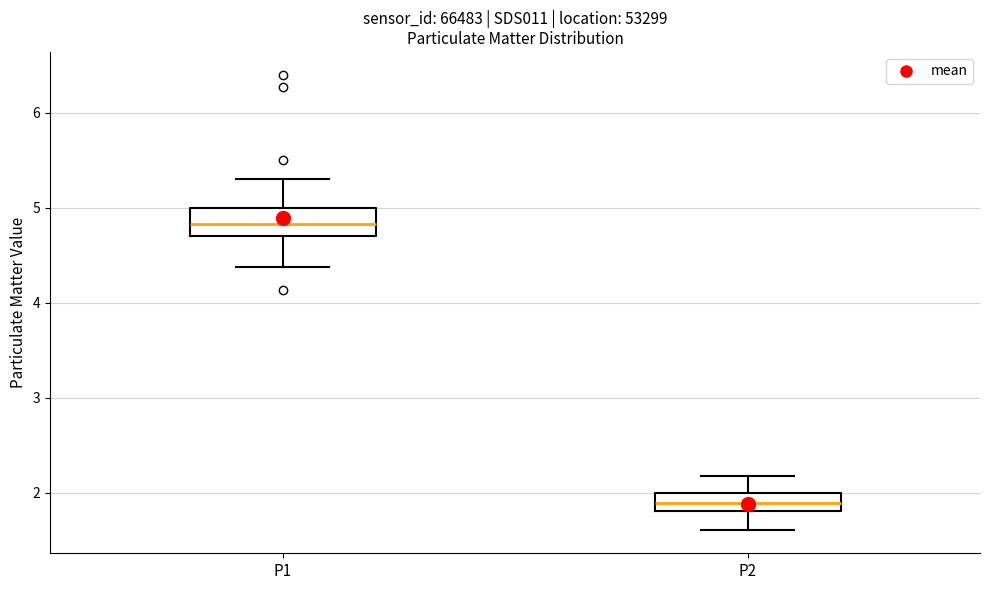

Reading left to right, transcribe this box plot: for each box, give where its median line is, the range the box spans, and where its two whiskers end, as read against the y-axis. The values are not printed on the chart, so give them approximately, as read against the axis.

P1: median 4.8, box 4.7 to 5.0, whiskers 4.4 to 5.3
P2: median 1.9, box 1.8 to 2.0, whiskers 1.6 to 2.2